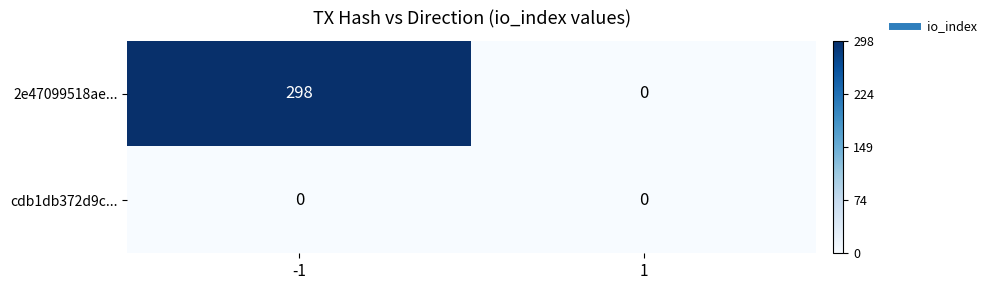

The 2e47099518ae... series shows 0 at 1. True or false?

True